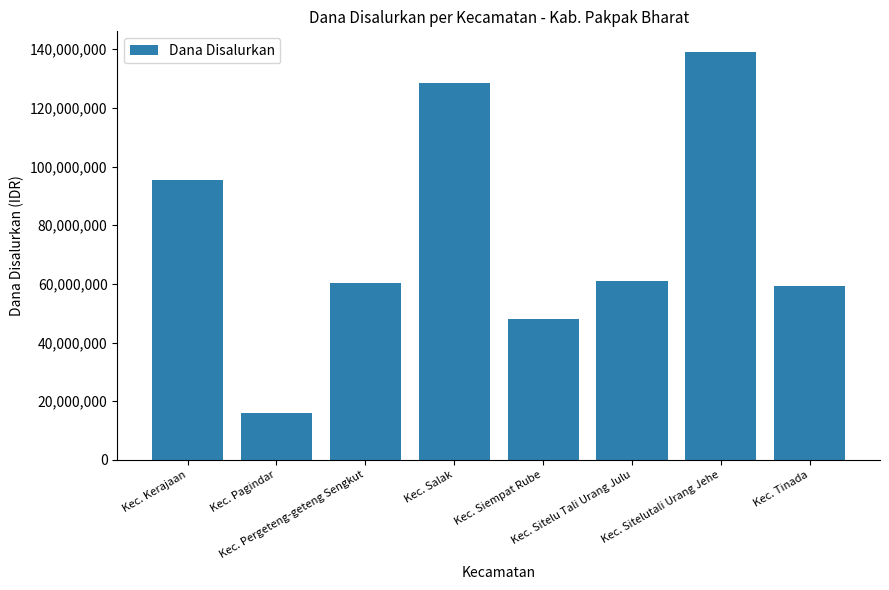

At which label does the data first exceed 60900000?

Kec. Kerajaan